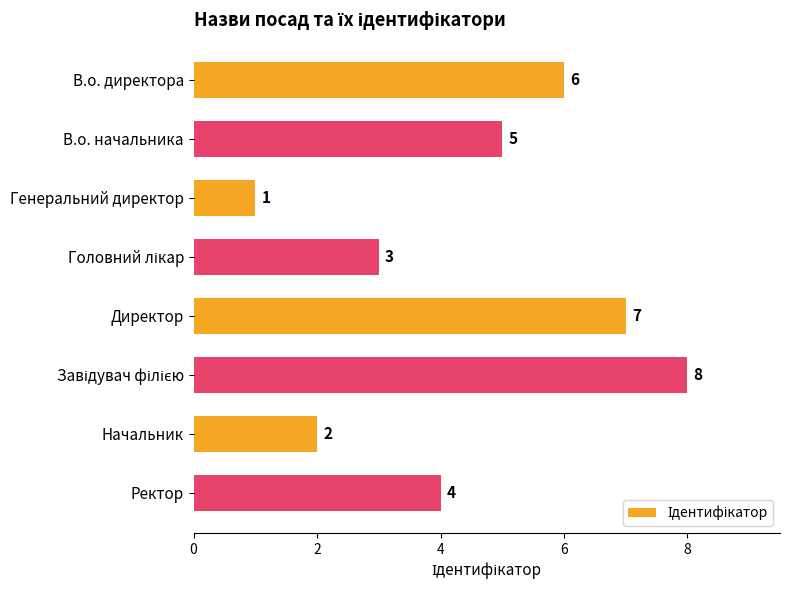

How many series are shown in this chart?

1